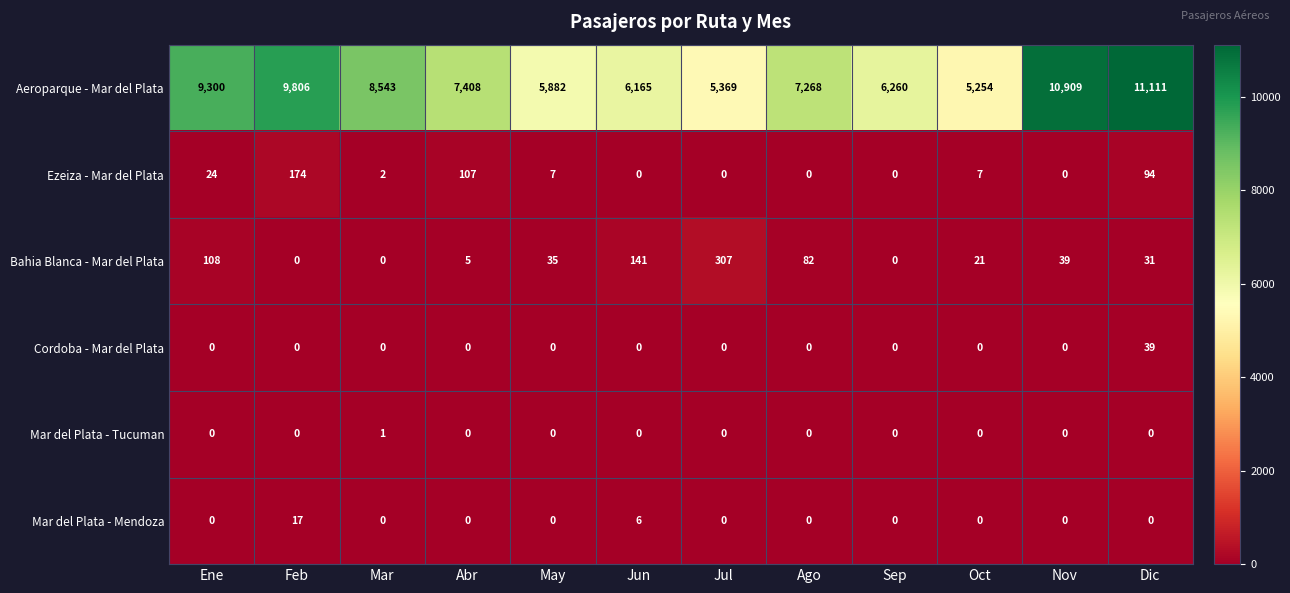

How many data points does each series have?

12